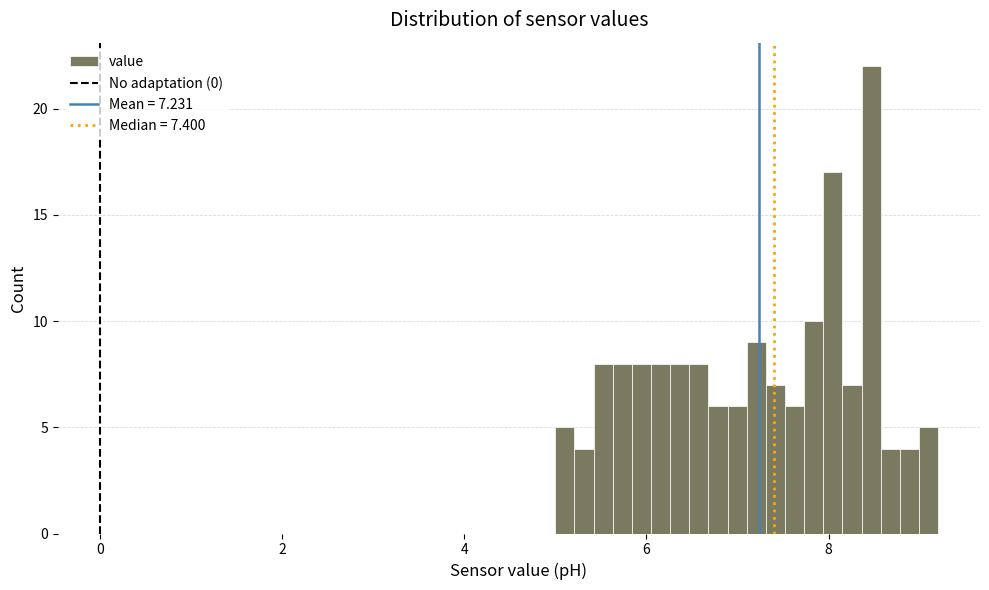

Around what value on the x-axis is the tallest bar? Give the approximate position of its centre, as read against the axis.

8.4